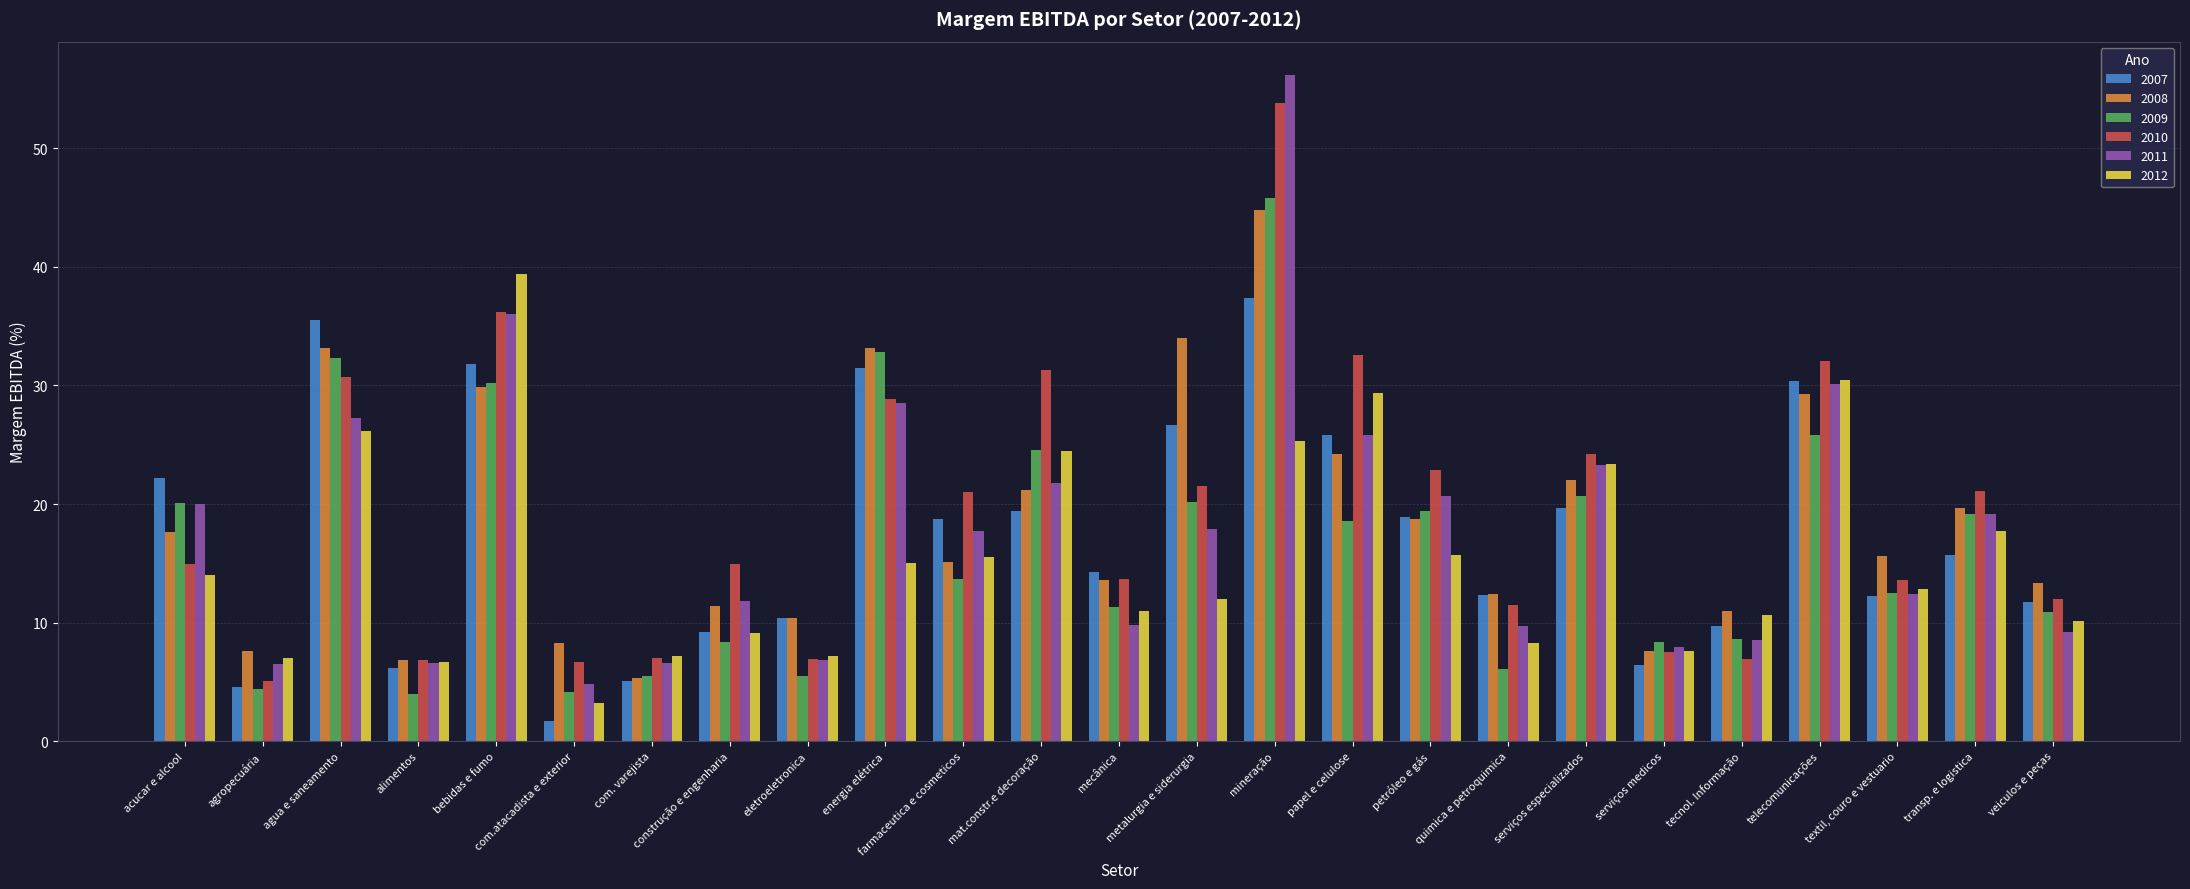

The value of 2007 at serviços especializados is 19.7. True or false?

True